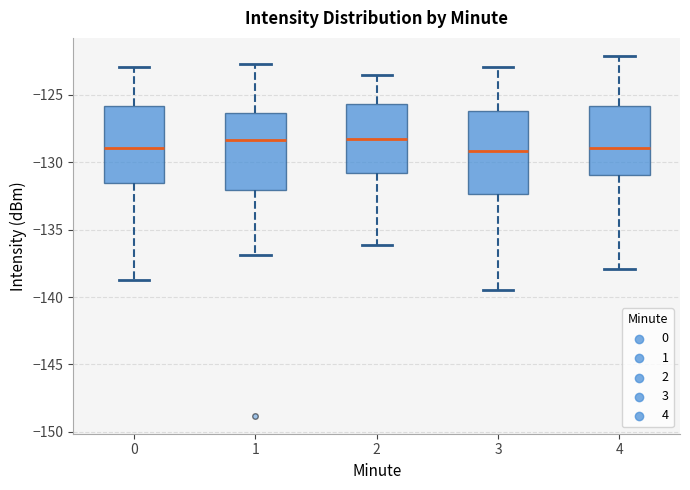

Where does the median line of the box at x = 4 sit on the y-axis? The values are not printed on the chart, so give them approximately, as read against the axis.

-129.0